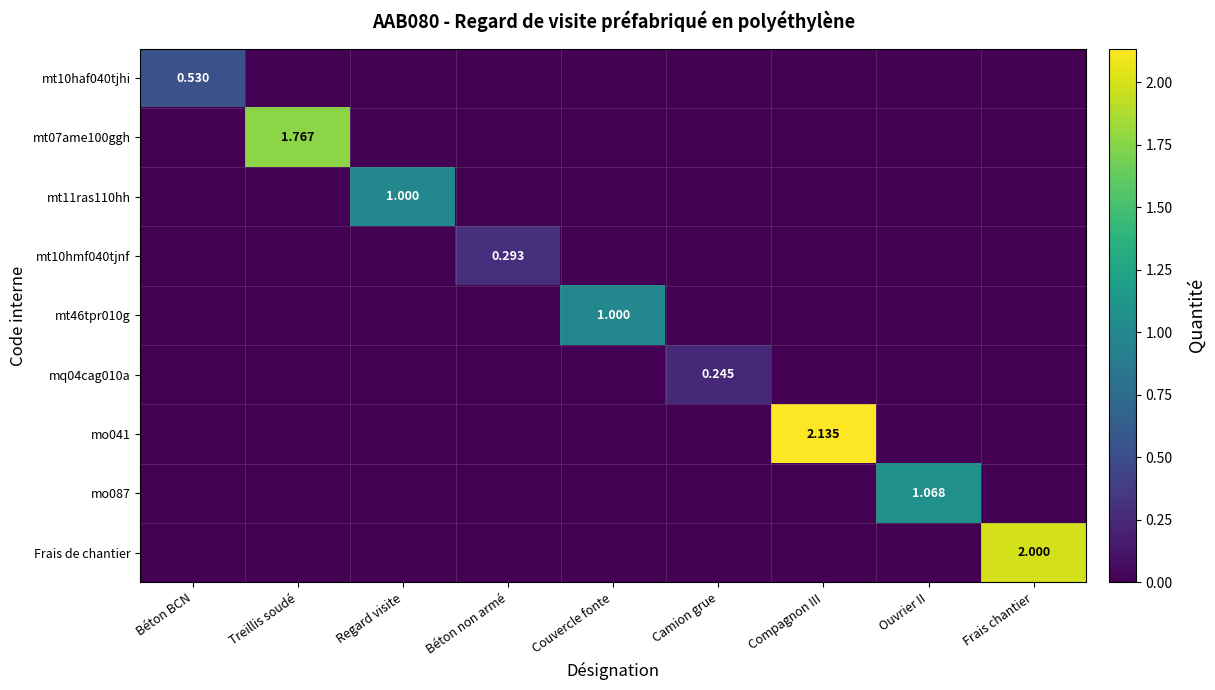

Rank the categories by mt46tpr010g value from highest to lowest.

Couvercle fonte, Béton BCN, Treillis soudé, Regard visite, Béton non armé, Camion grue, Compagnon III, Ouvrier II, Frais chantier